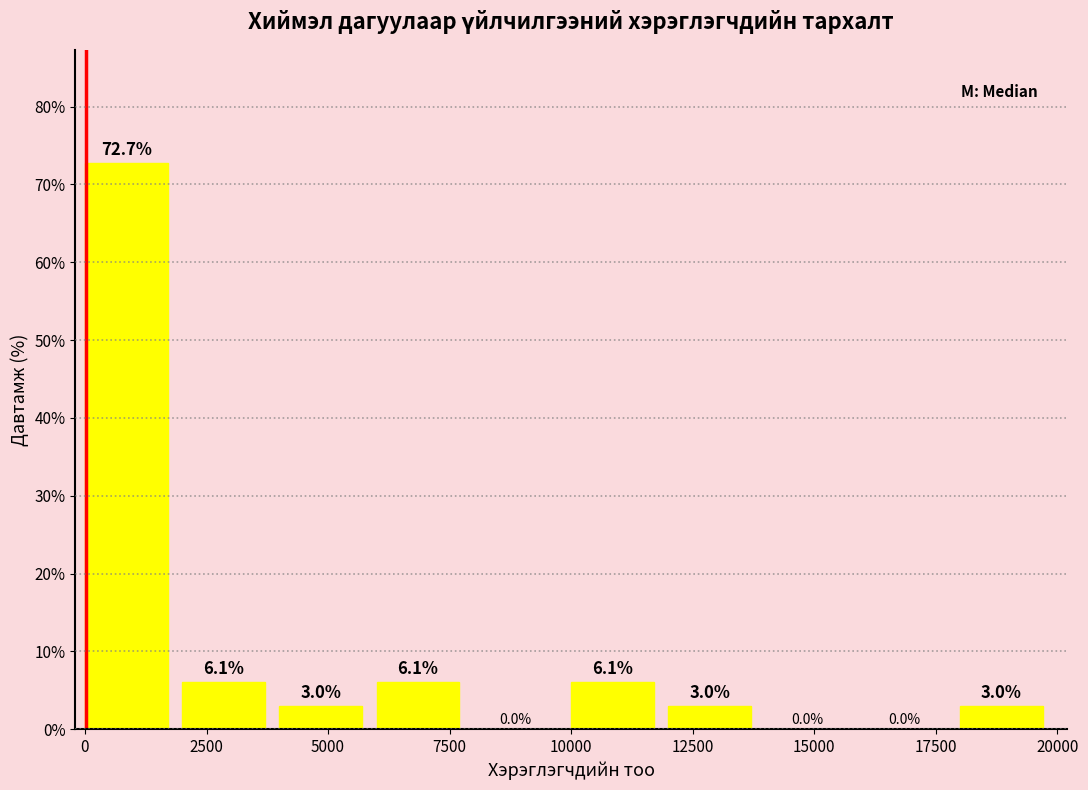

How tall is the bar that spans 10000 to 12000 on the x-axis?

6.1